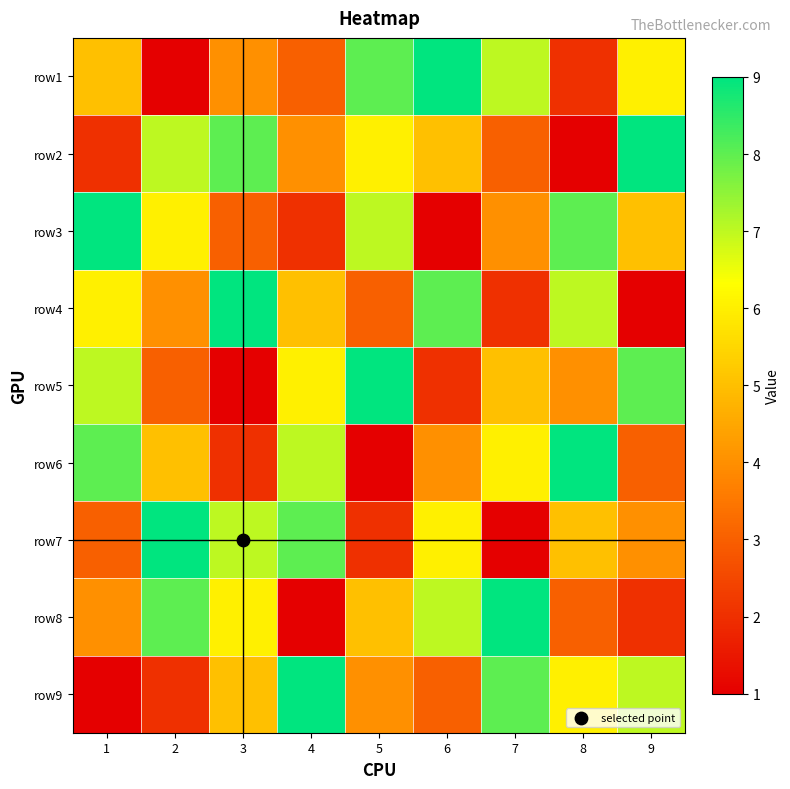

Reading right to left, extract all data points from this chart.

row1: 9=6	8=2	7=7	6=9	5=8	4=3	3=4	2=1	1=5
row2: 9=9	8=1	7=3	6=5	5=6	4=4	3=8	2=7	1=2
row3: 9=5	8=8	7=4	6=1	5=7	4=2	3=3	2=6	1=9
row4: 9=1	8=7	7=2	6=8	5=3	4=5	3=9	2=4	1=6
row5: 9=8	8=4	7=5	6=2	5=9	4=6	3=1	2=3	1=7
row6: 9=3	8=9	7=6	6=4	5=1	4=7	3=2	2=5	1=8
row7: 9=4	8=5	7=1	6=6	5=2	4=8	3=7	2=9	1=3
row8: 9=2	8=3	7=9	6=7	5=5	4=1	3=6	2=8	1=4
row9: 9=7	8=6	7=8	6=3	5=4	4=9	3=5	2=2	1=1